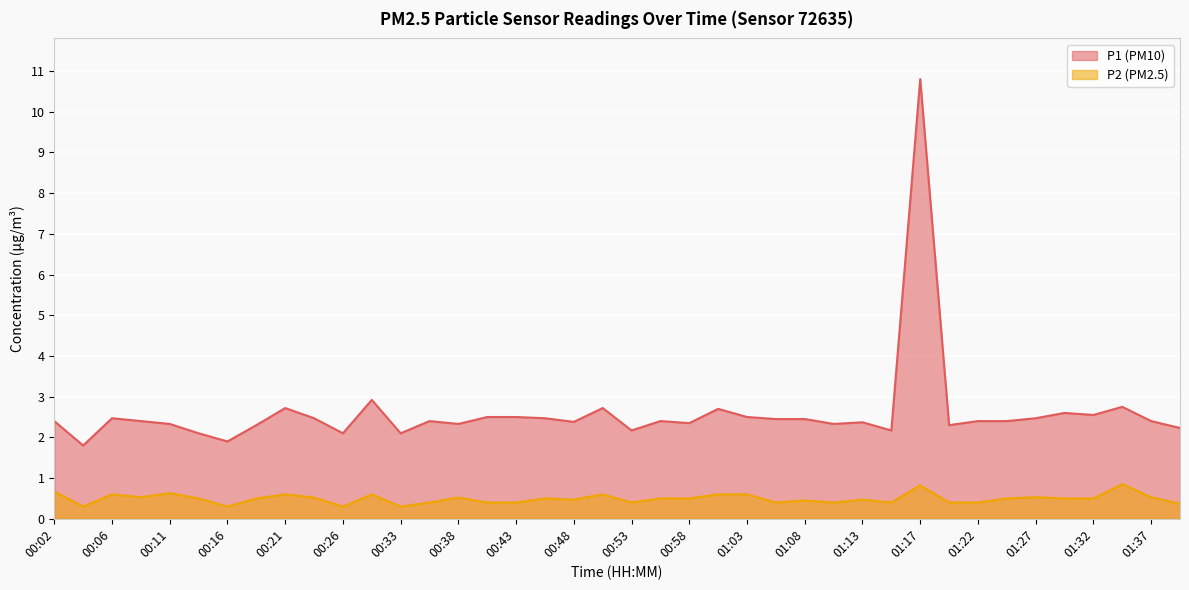

What is the label of the 11th point from the right?

01:15